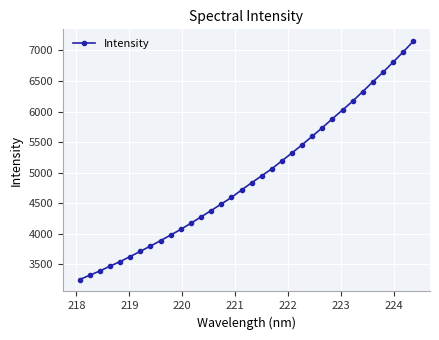

True or false: the data has more than 0 interior local peaks.

False